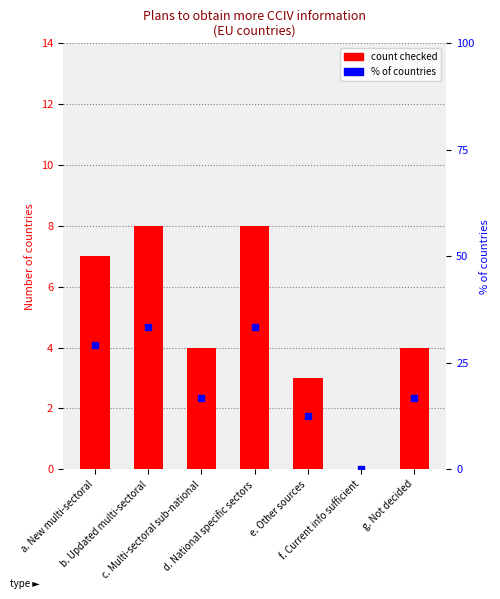

What is the difference between the maximum and minimum values in the count checked series?

8.0